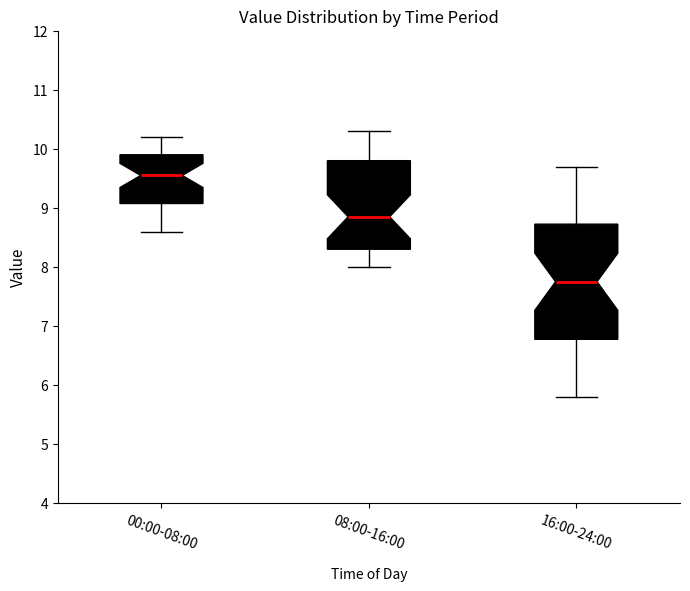

Which box is the tallest, from its lower edge to its upper edge?

16:00-24:00